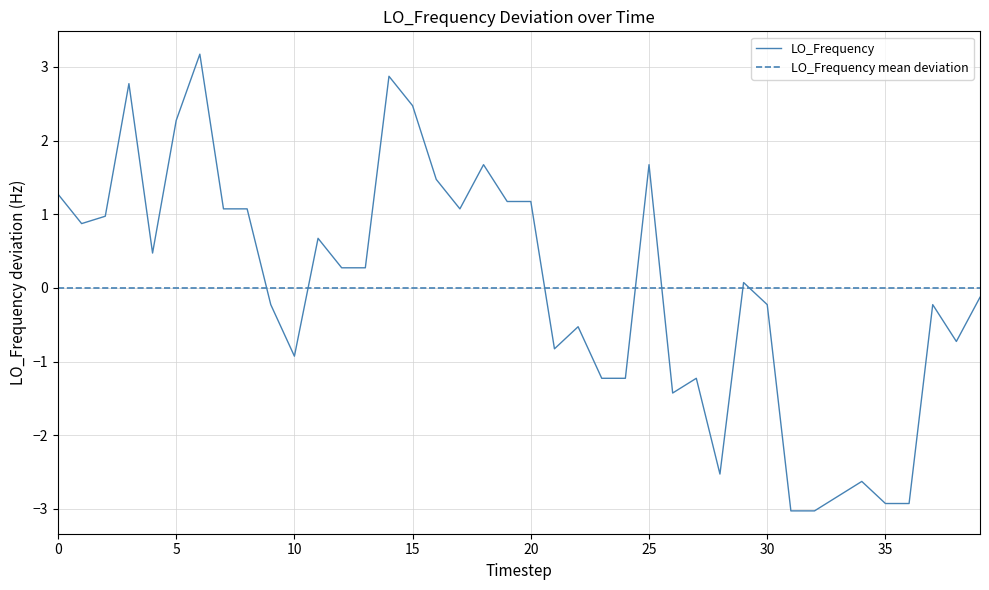

List the series in order of their peak value, highest first.

LO_Frequency, LO_Frequency mean deviation